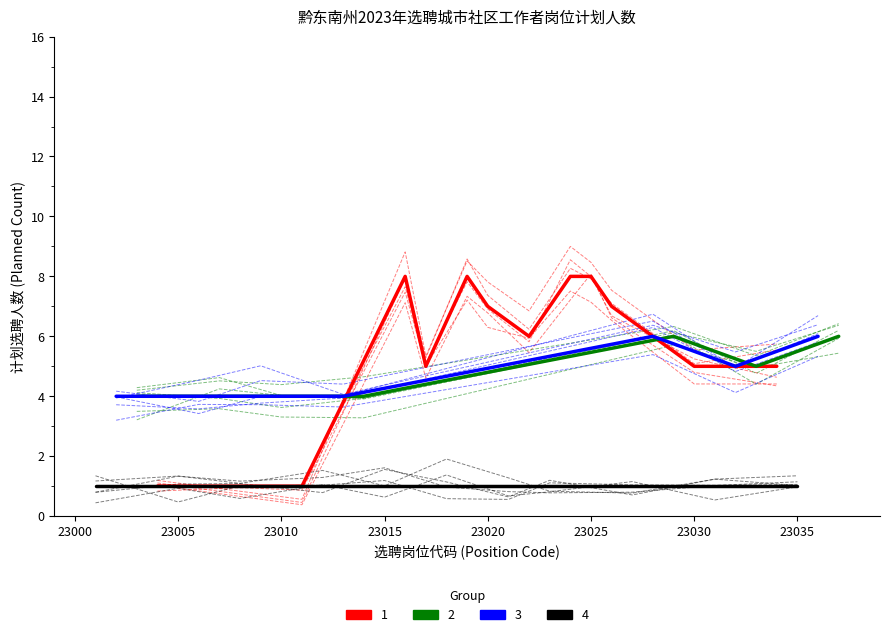

Does the chart have visible grid lines?

No